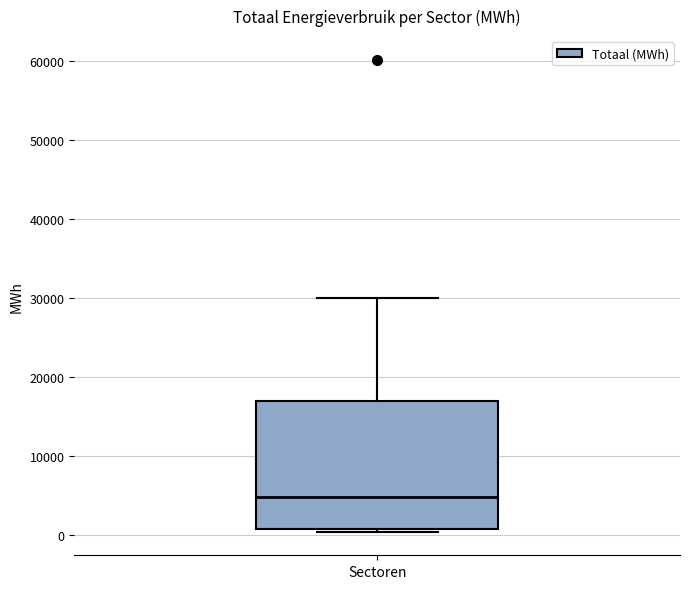

Transcribe this box plot: give where the median line is, the range the box spans, and where the two whiskers end, as read against the y-axis. The values are not printed on the chart, so give them approximately, as read against the axis.

median 5000, box 1000 to 17000, whiskers 0 to 30000